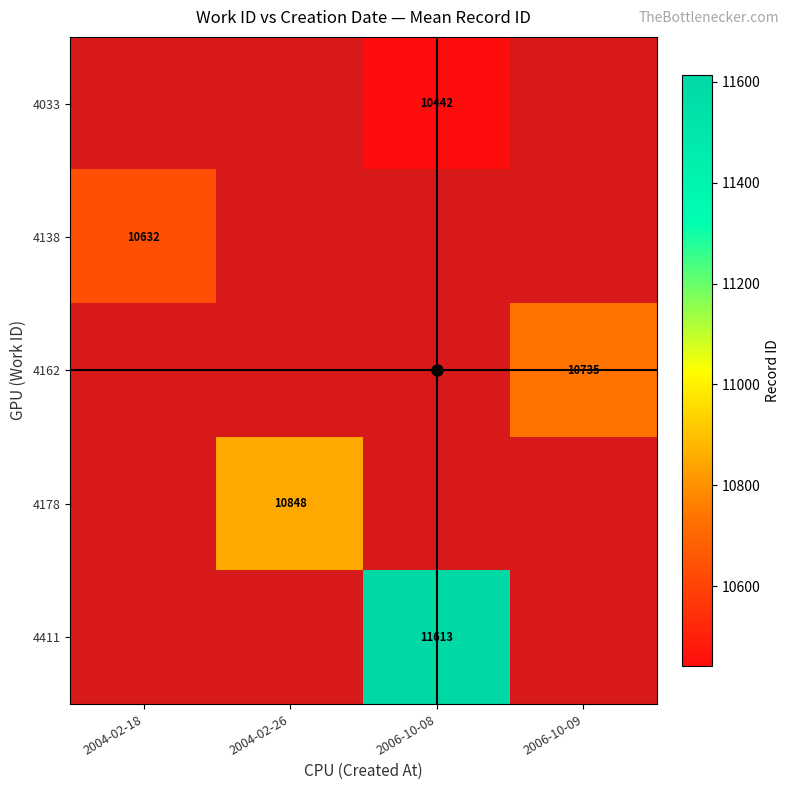

What is the greatest value displayed?

11613.0